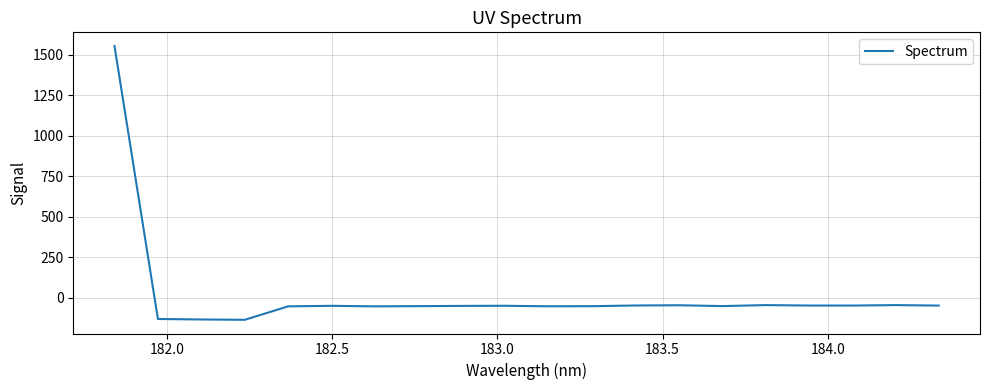

True or false: there are more than 1 points higher than both neighbors.

True